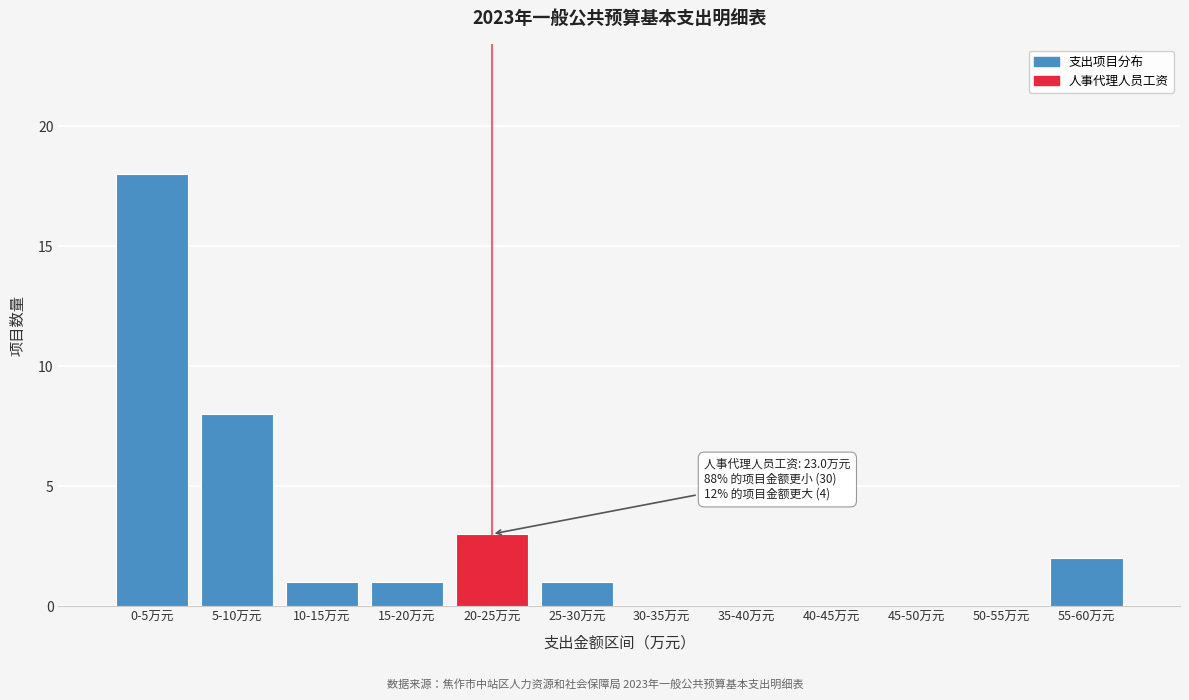

Reading right to left, transcribe all the data shown in this chart.

55-60万元=2	50-55万元=0	45-50万元=0	40-45万元=0	35-40万元=0	30-35万元=0	25-30万元=1	20-25万元=3	15-20万元=1	10-15万元=1	5-10万元=8	0-5万元=18